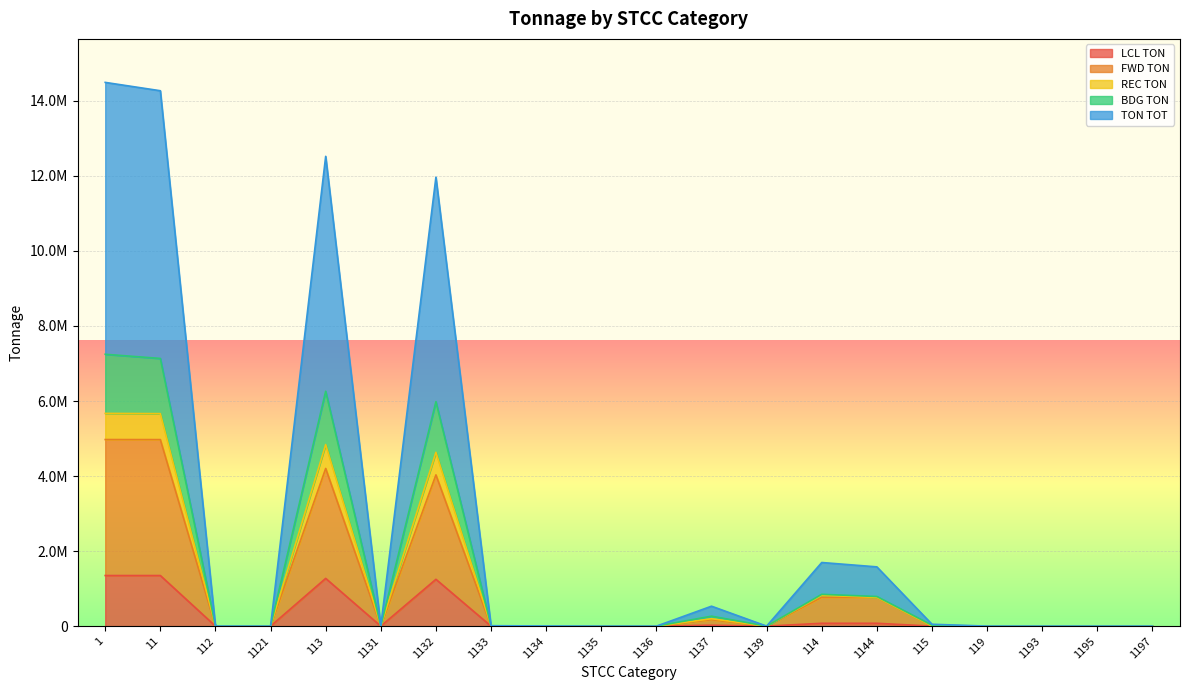

What is the label of the 12th point from the right?

1134